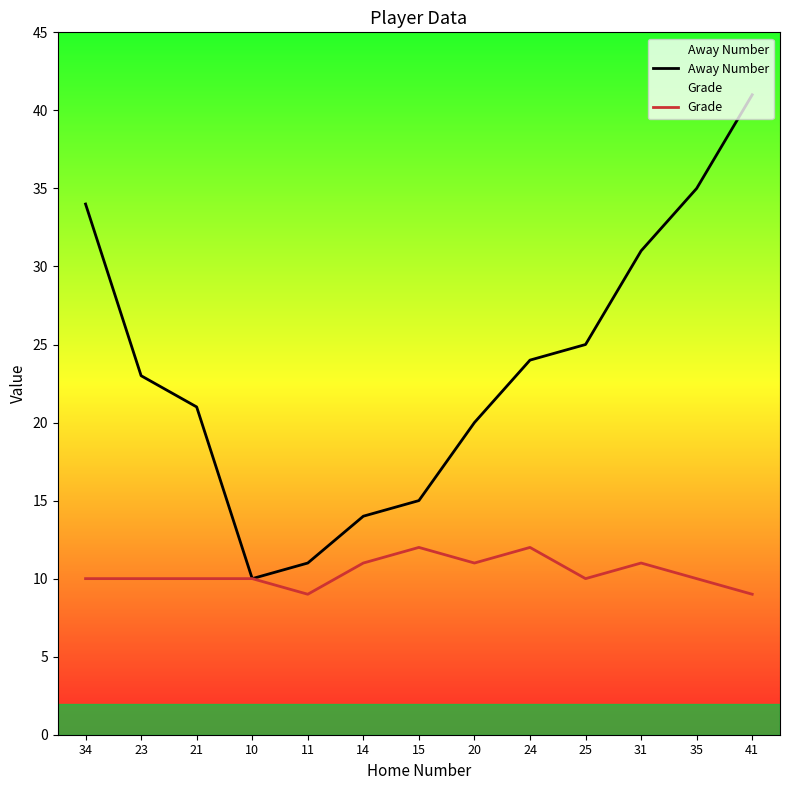

What is the average value of the Grade series?

10